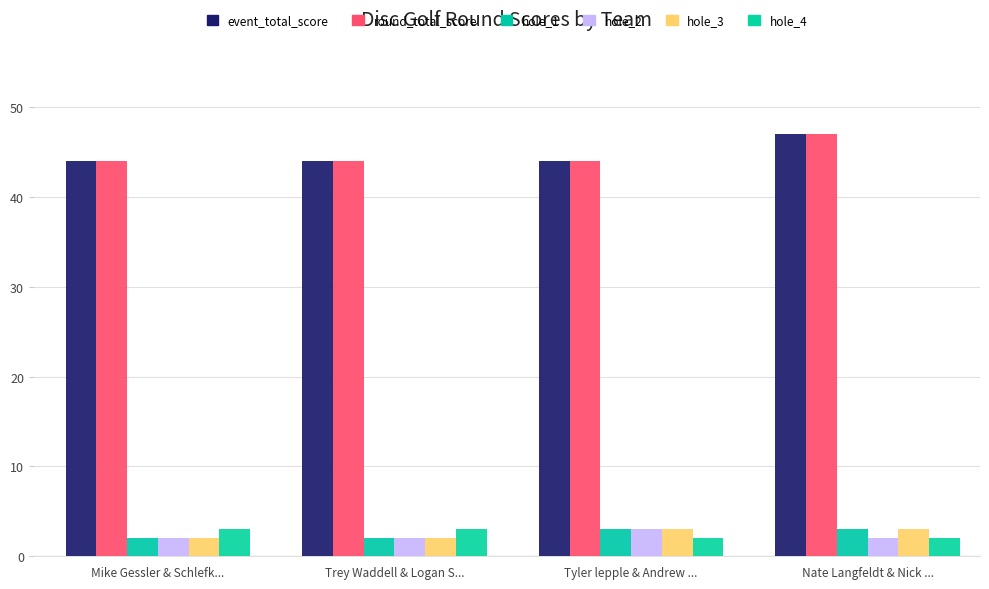

True or false: hole_4 has a value of 3 at Nate Langfeldt & Nick ....

False